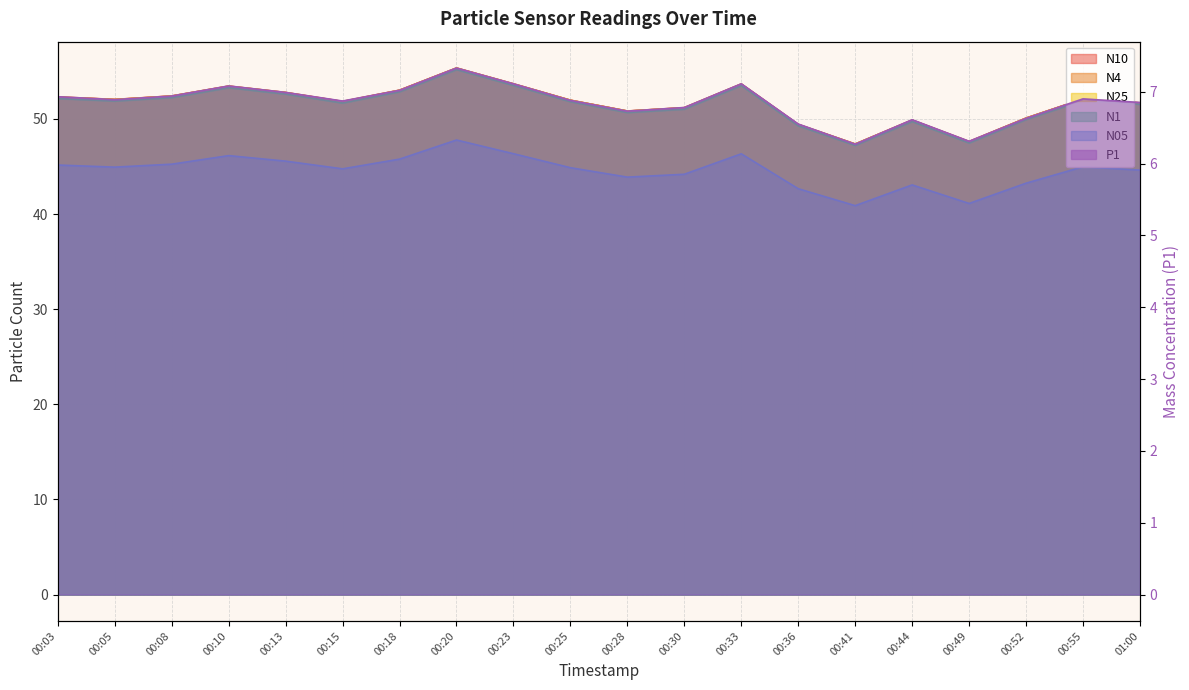

What are all the series names shown in the legend?

N10, N4, N25, N1, N05, P1